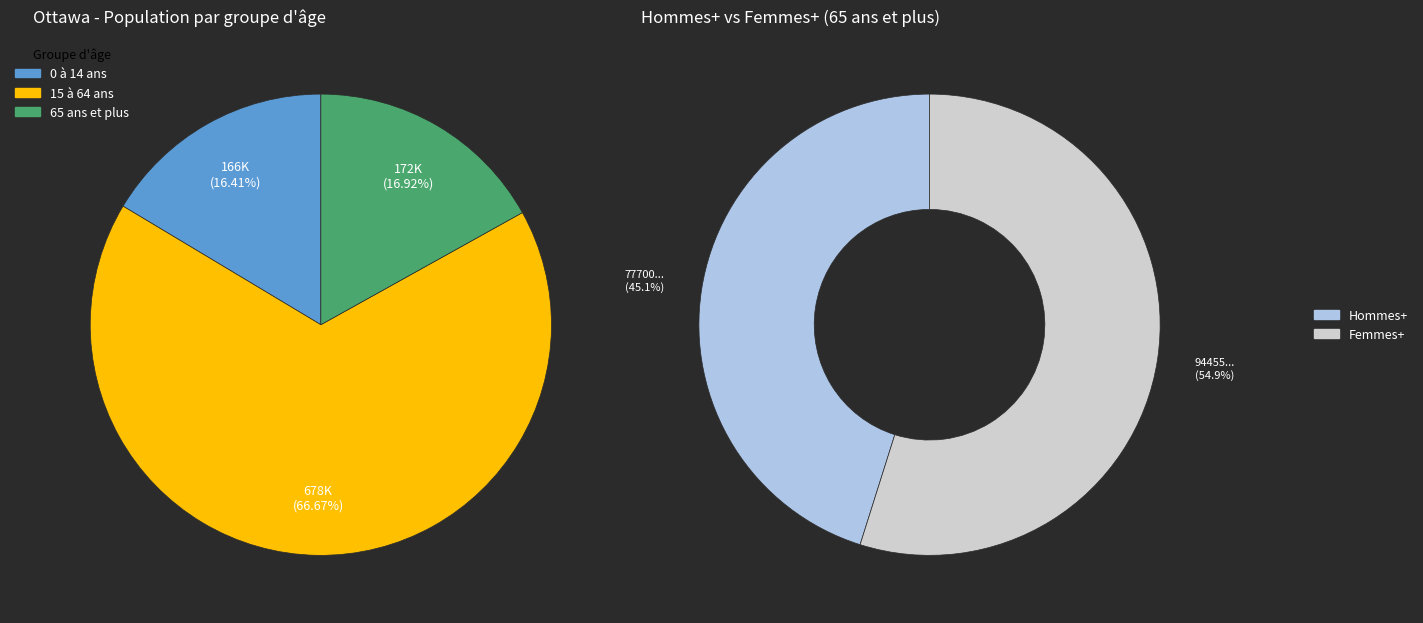

To the nearest percent, what is the difference between the largest and smallest slice percentages?

50%